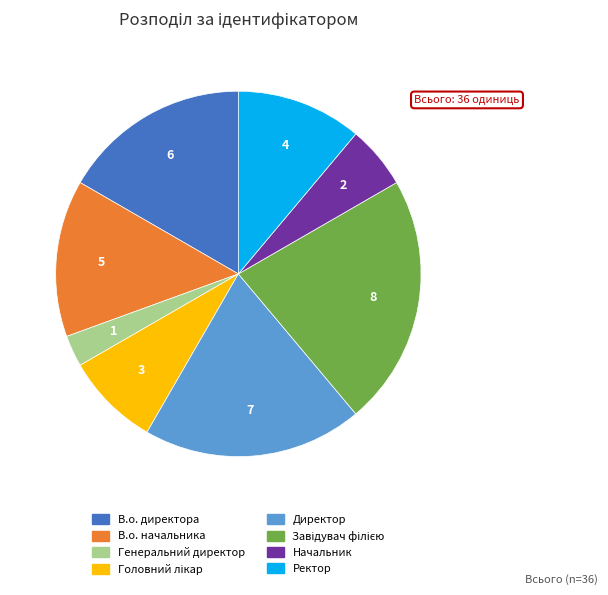

Is Ректор the majority of the pie?

No